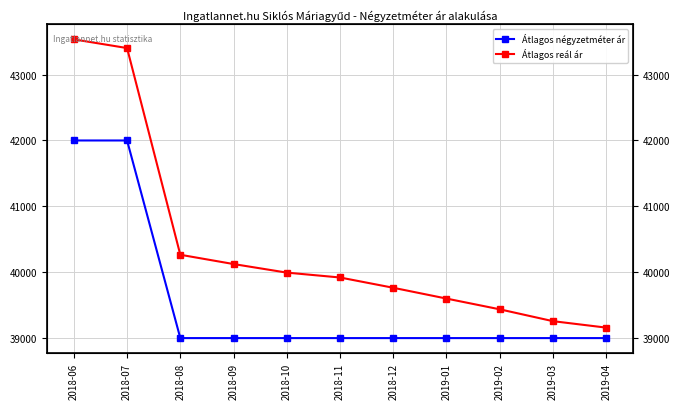

How many series are shown in this chart?

2